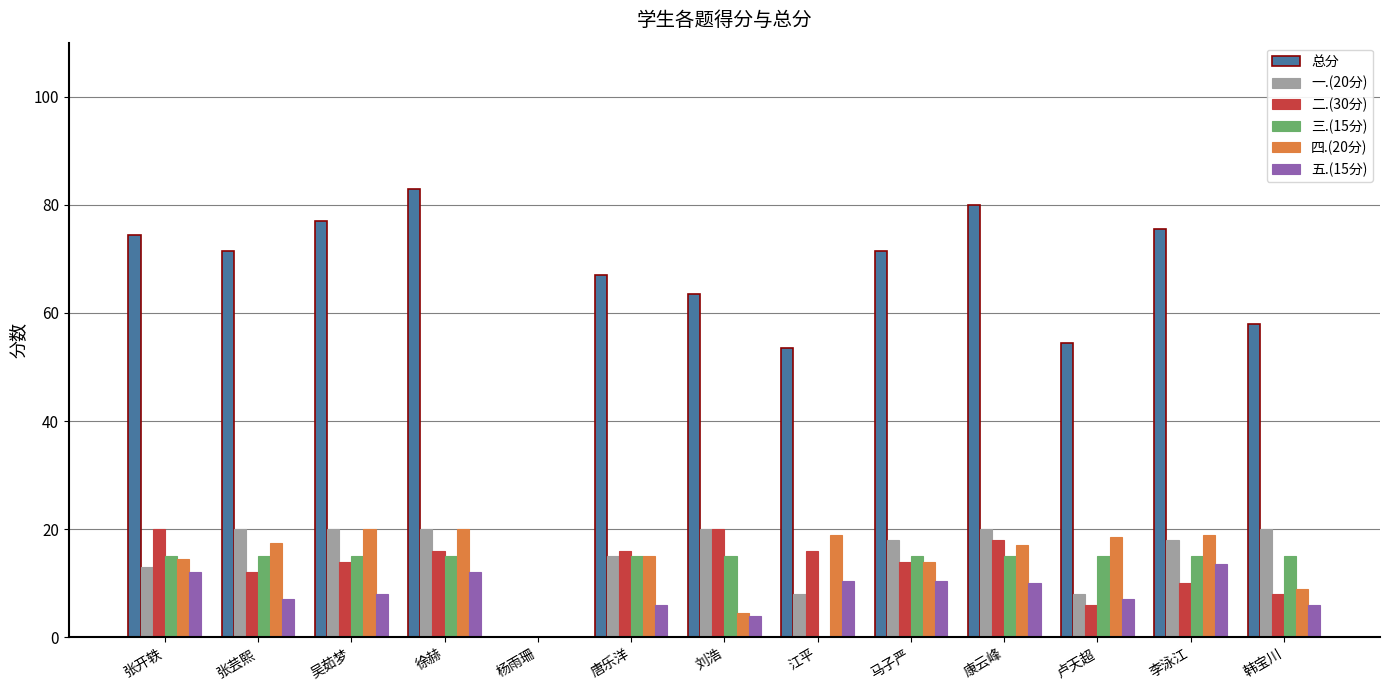

What is the difference between the 一.(20分) values at 徐赫 and 杨雨珊?

20.0